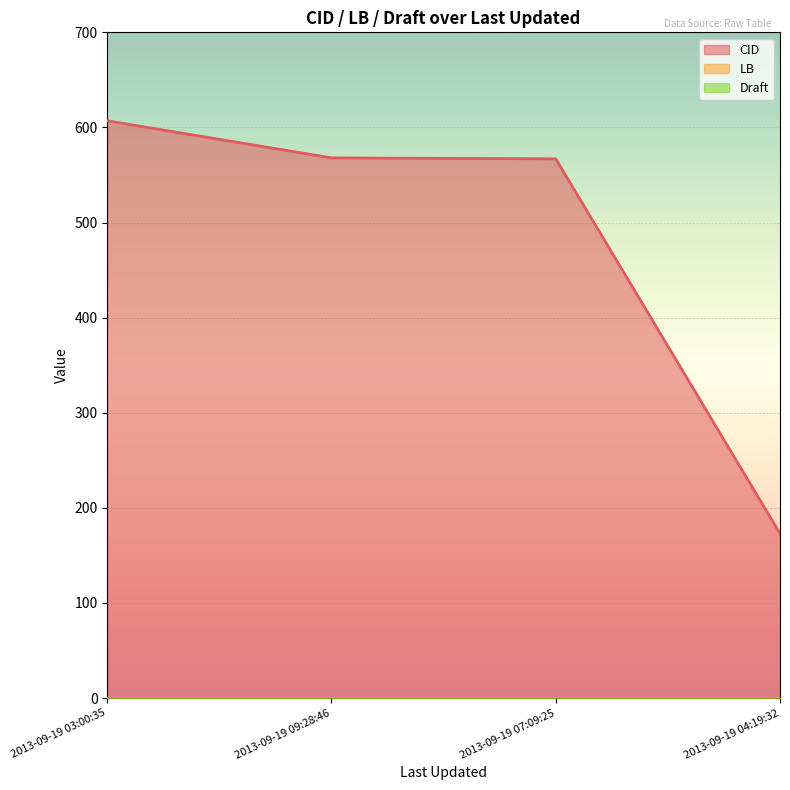

Which series has the widest spread of values?

CID